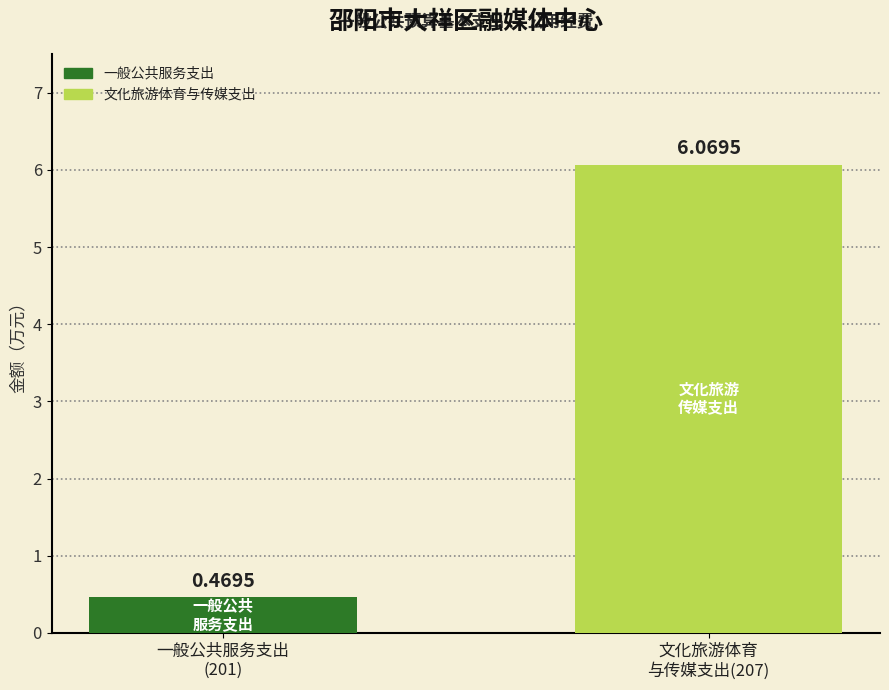

What is the average value?

3.3